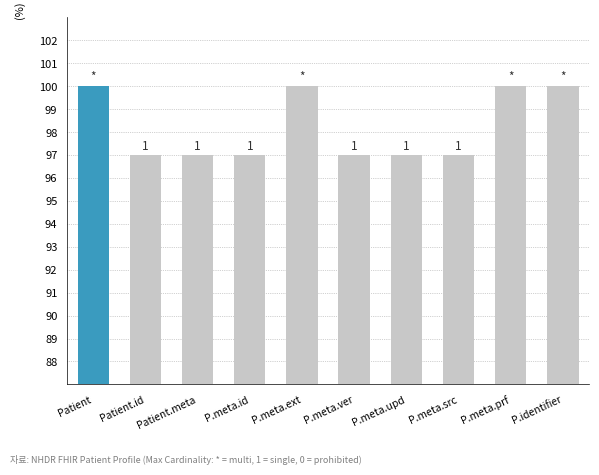

At which category does the chart reach its minimum across all series?

Patient.id